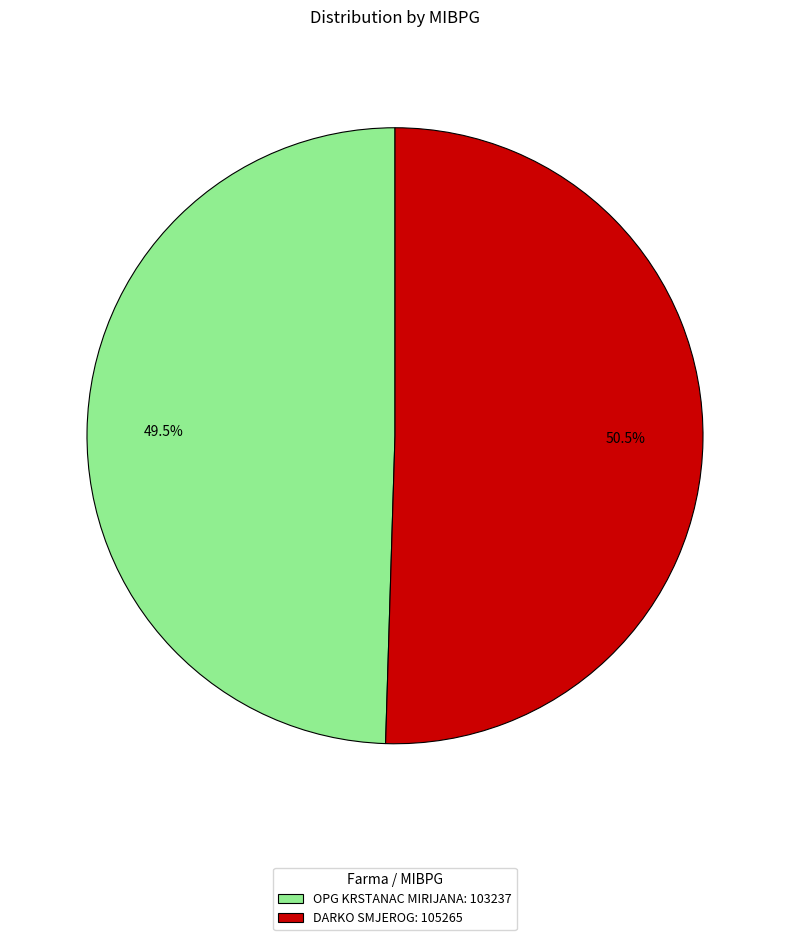

Which category has the smallest portion of the pie?

OPG KRSTANAC MIRIJANA